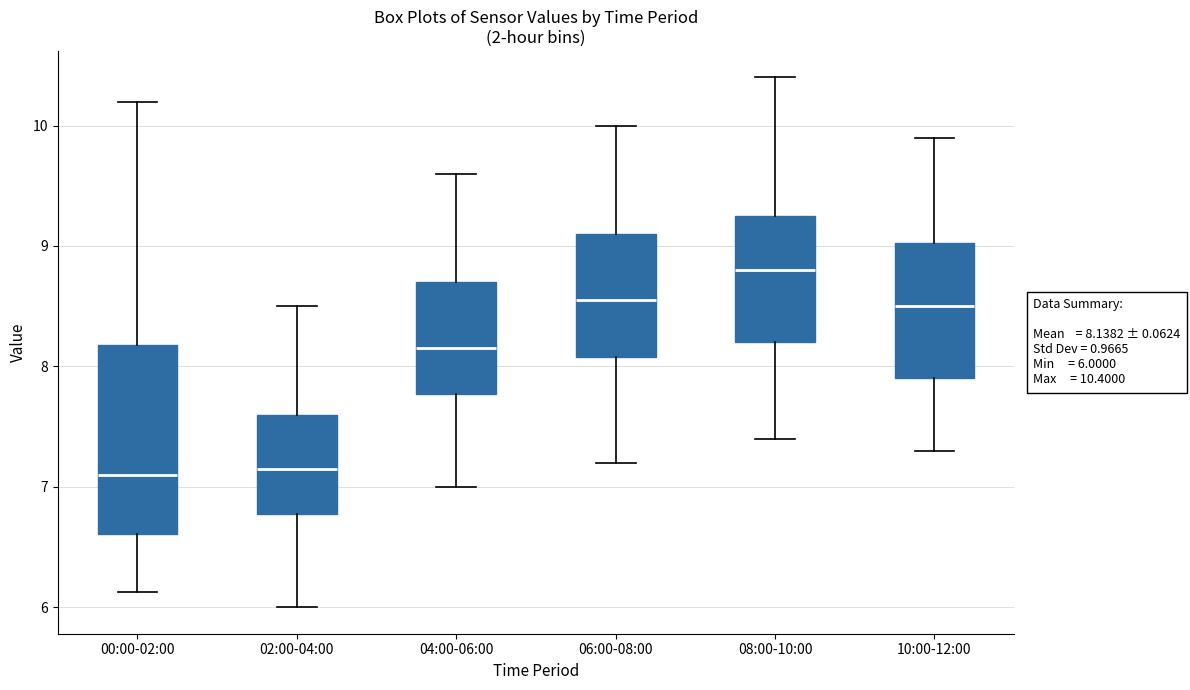

Which box's median line is the highest?

08:00-10:00